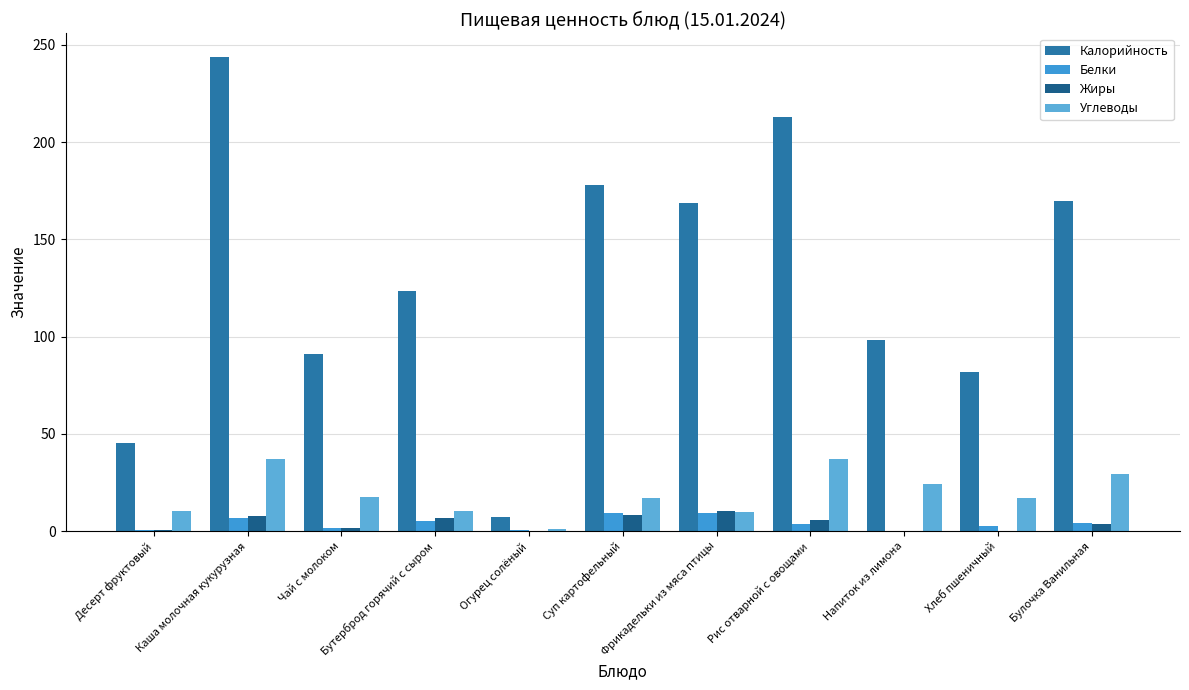

What is the approximate value of Белки at Каша молочная кукурузная?

6.6